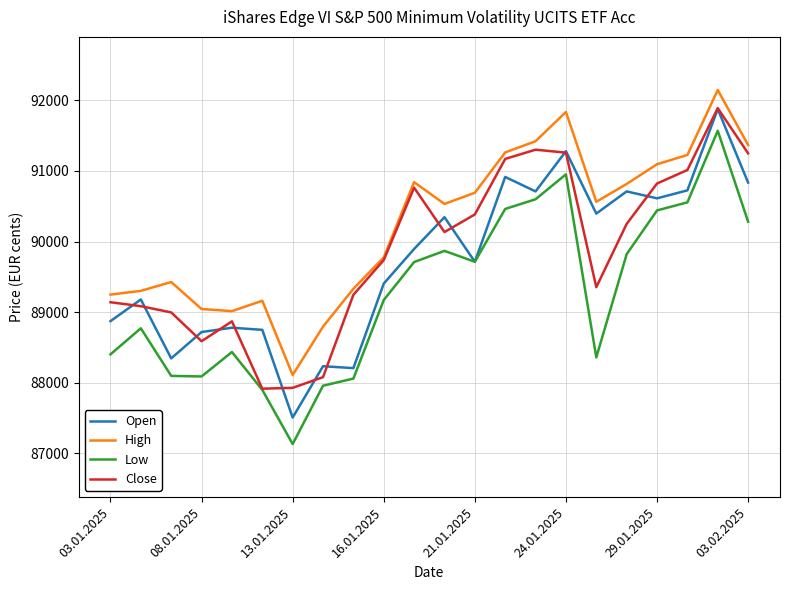

What is the maximum value for Close?

91889